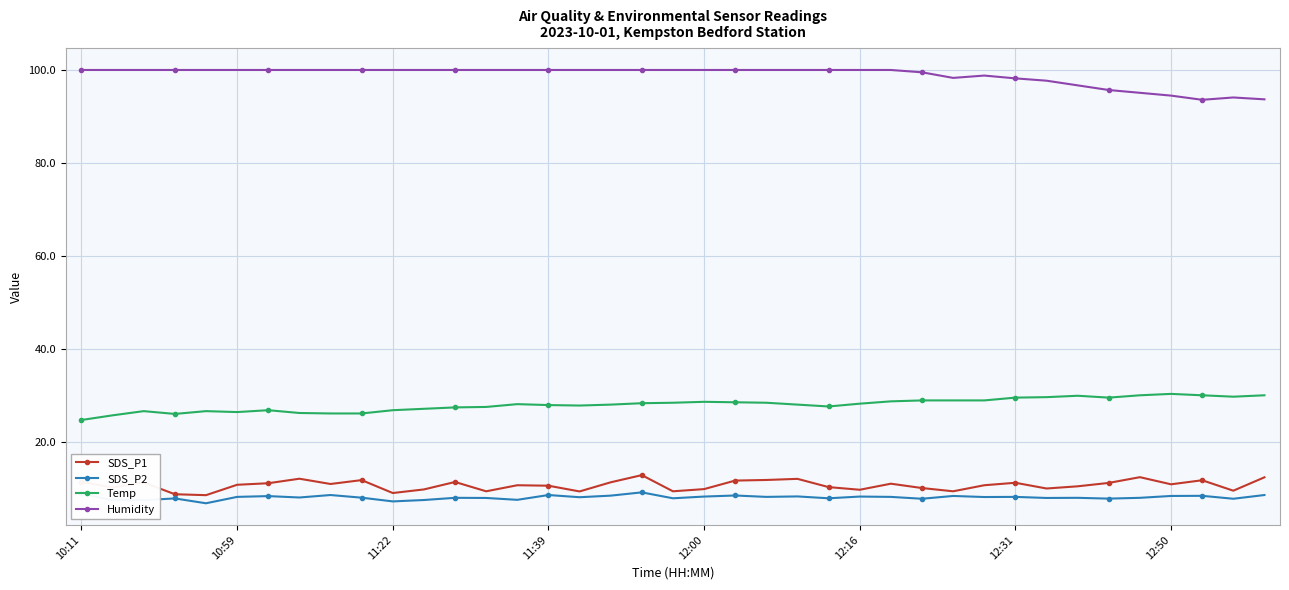

How many data points does each series have?

39